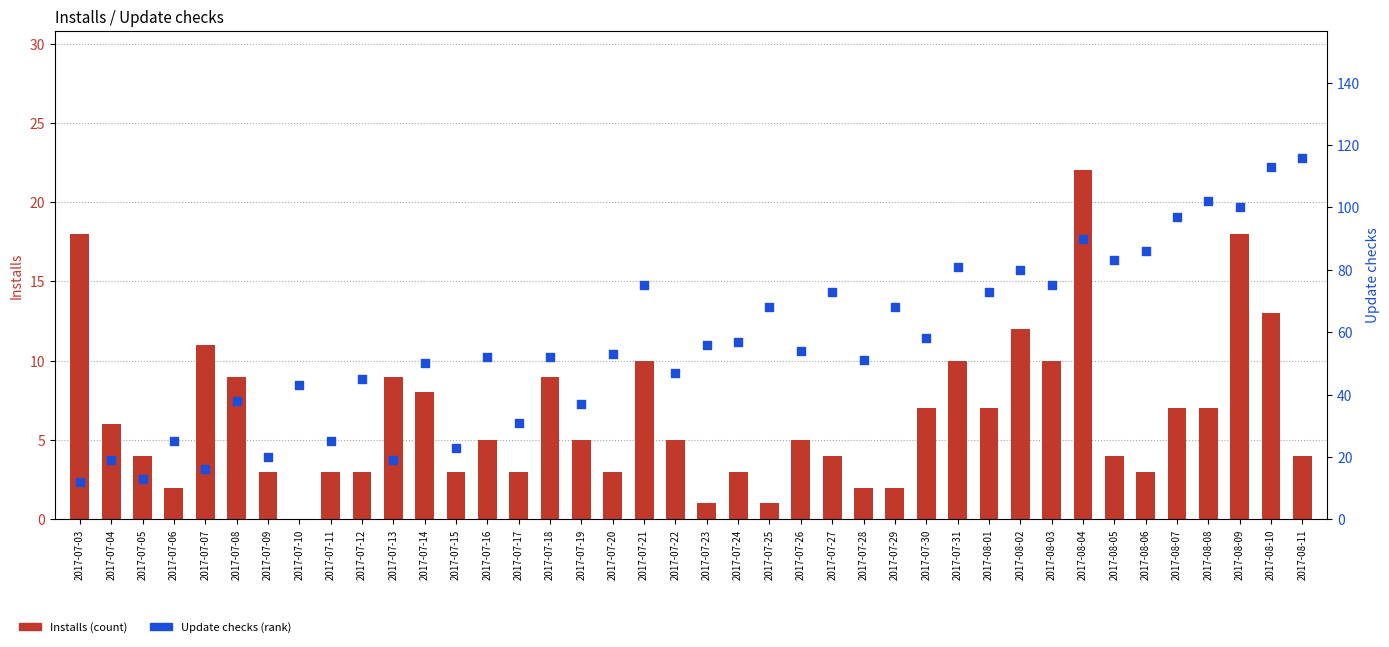

Which series has the largest total across all categories?

Update checks